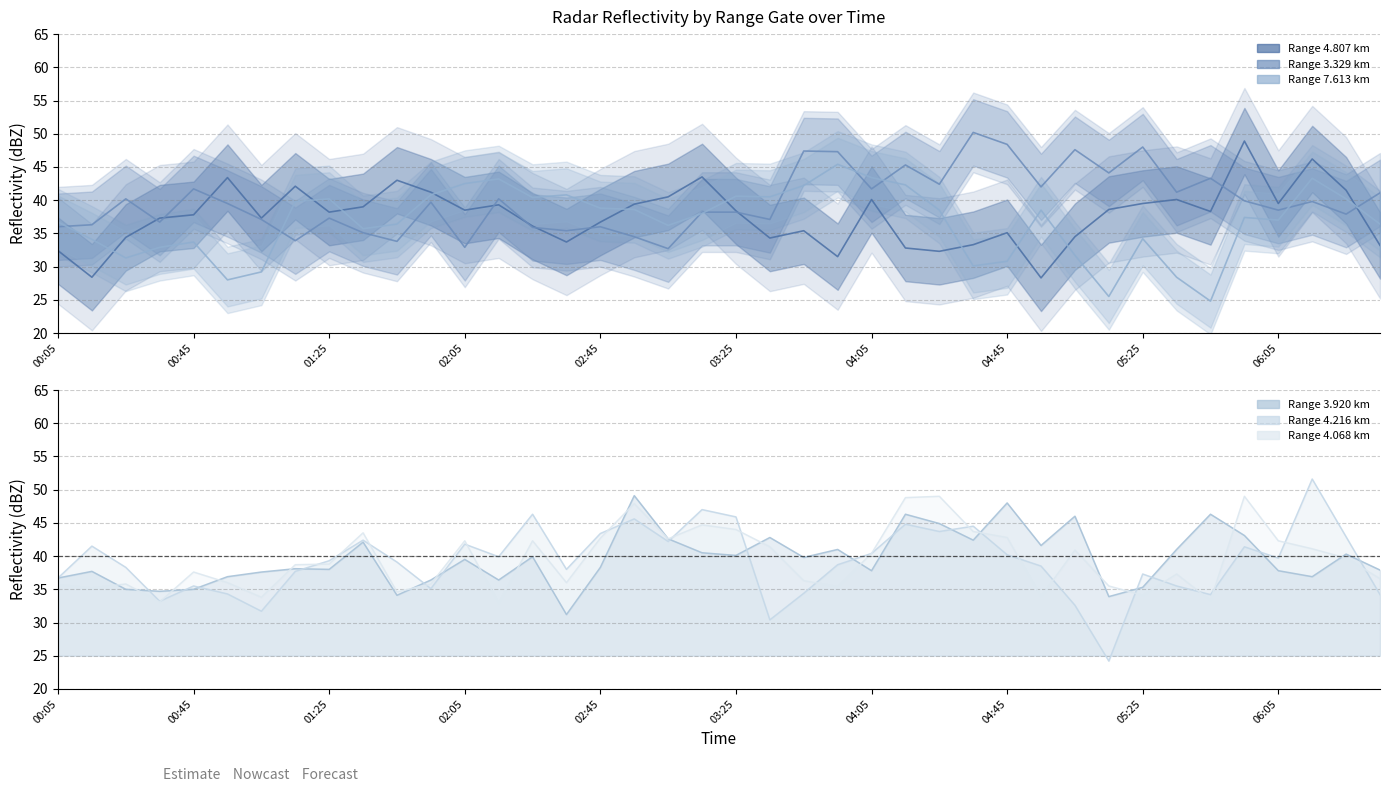

Which category has the highest value across all series?

2009/07/06 06:15